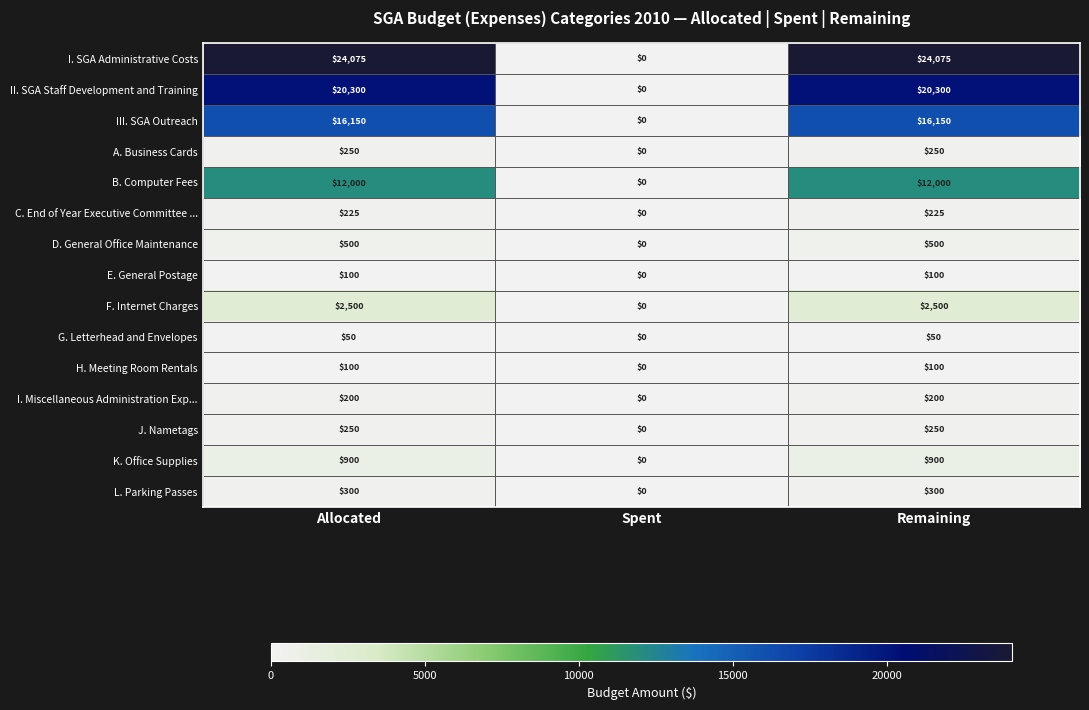

Which series has the largest total across all categories?

I. SGA Administrative Costs